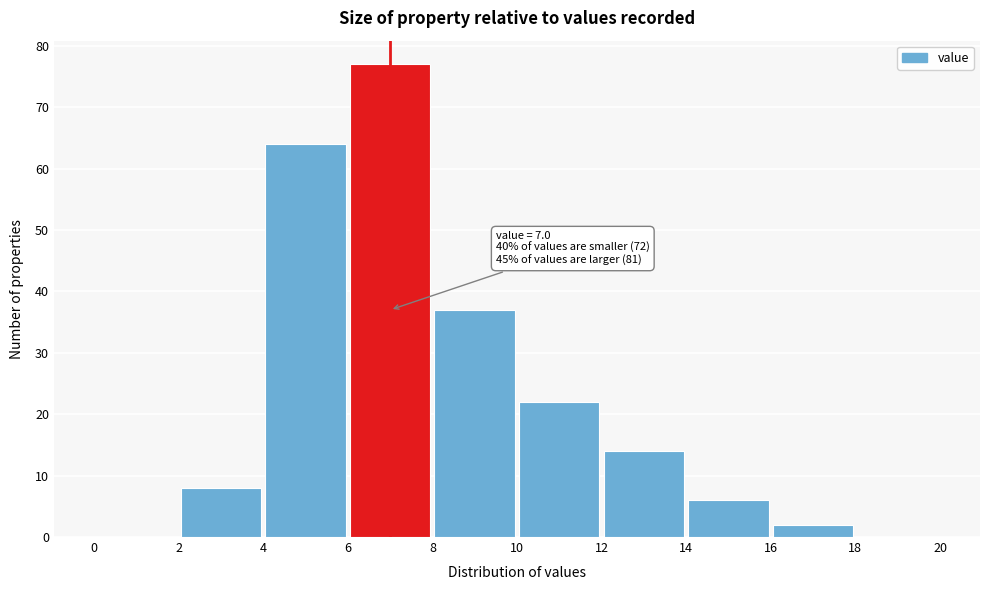

Which range on the x-axis has the tallest bar?

6 to 8